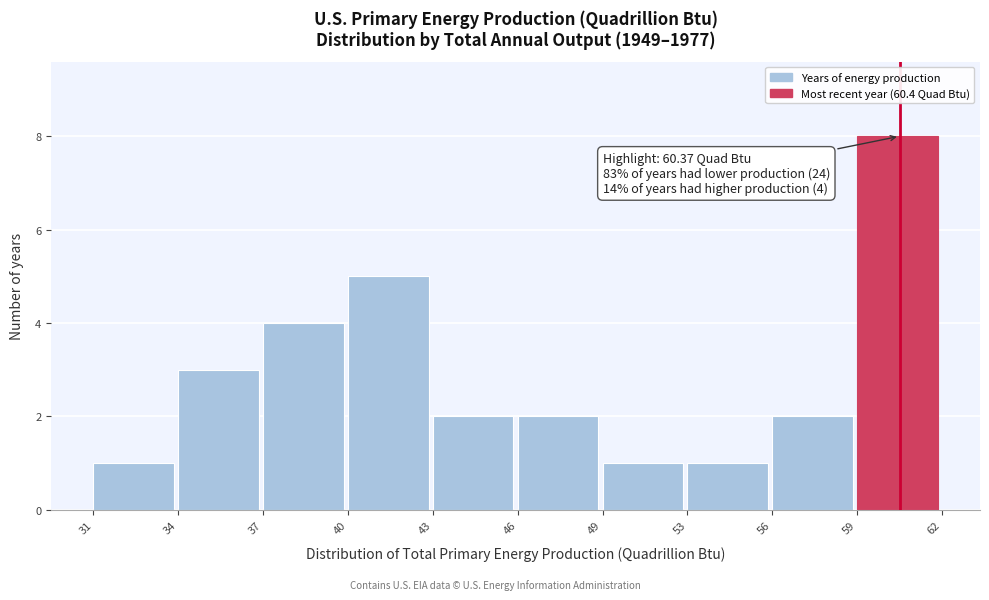

Reading left to right, extract all data points from this chart.

1	3	4	5	2	2	1	1	2	8